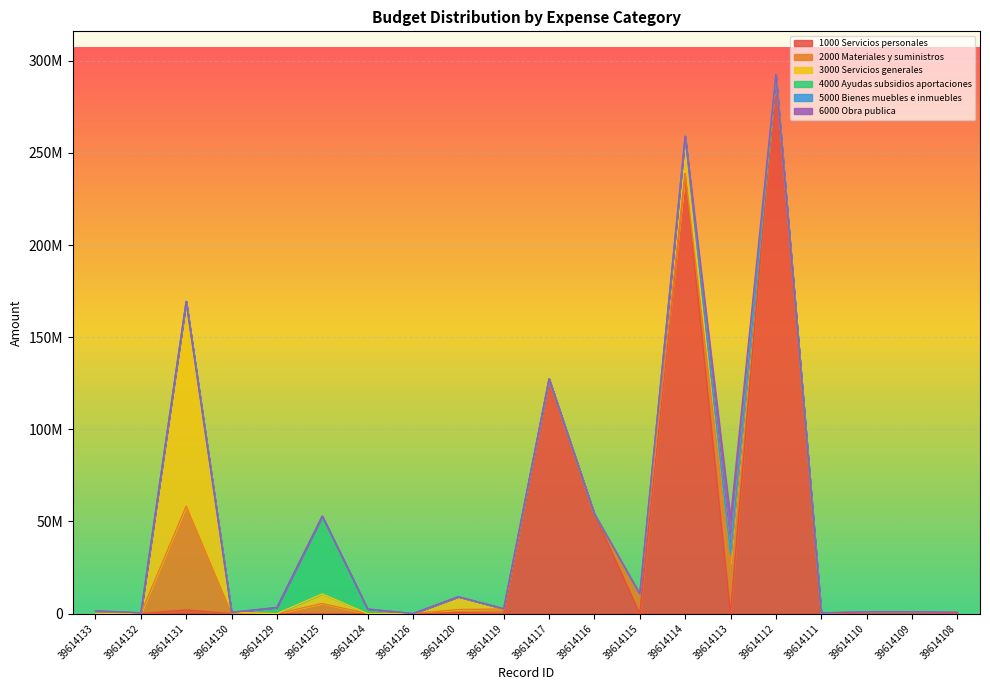

What is the label of the 16th point from the right?

39614129